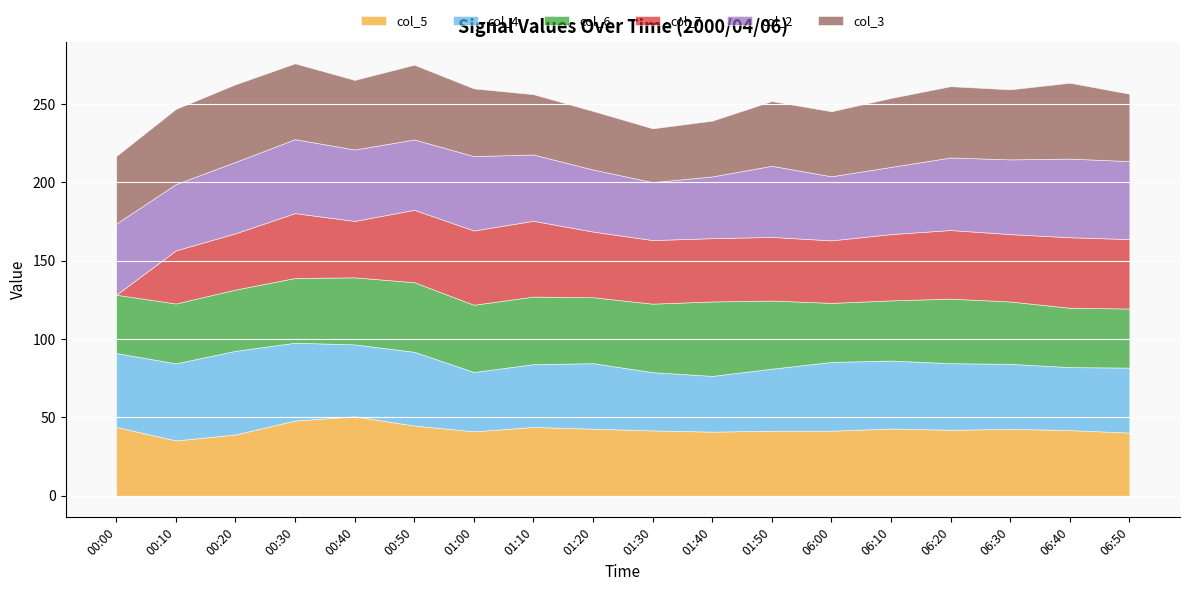

Rank the series at 01:50 from highest to lowest value.

col_2, col_6, col_5, col_3, col_7, col_4